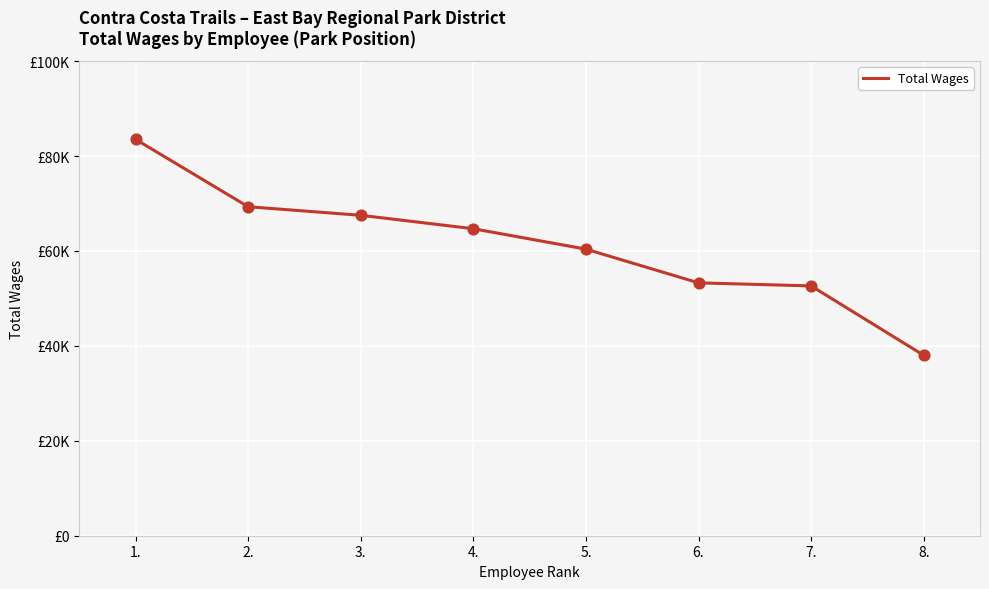

Between 8. and 5., which is larger?

5.